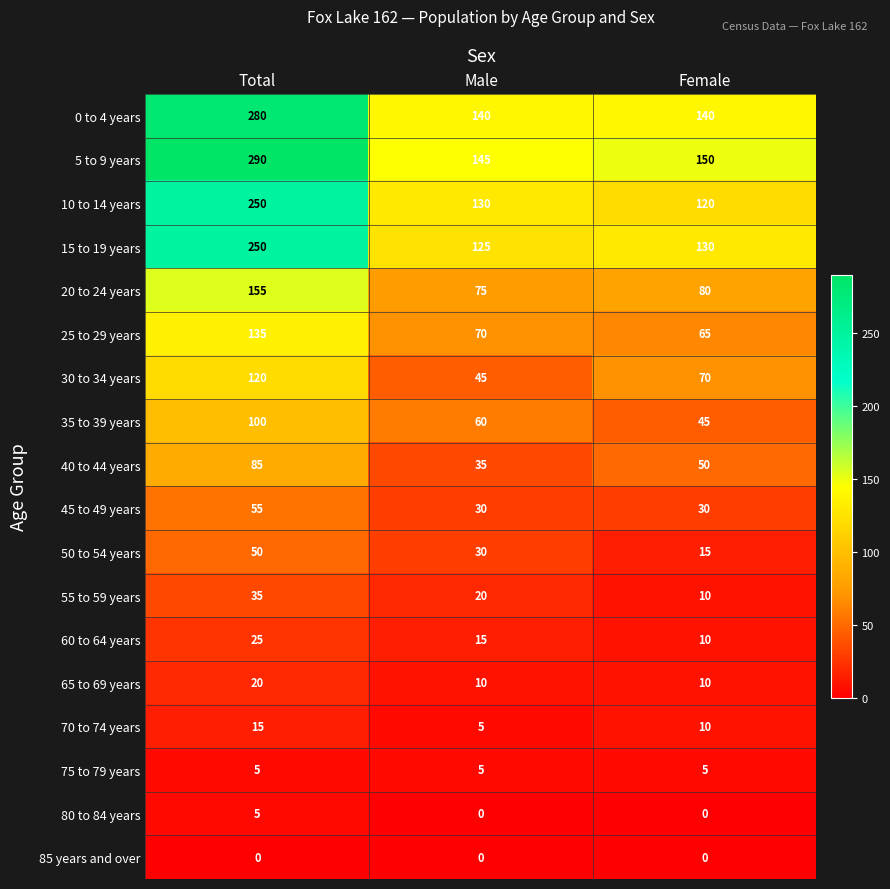

Between Total and Male, which series saw the biggest shift?

5 to 9 years